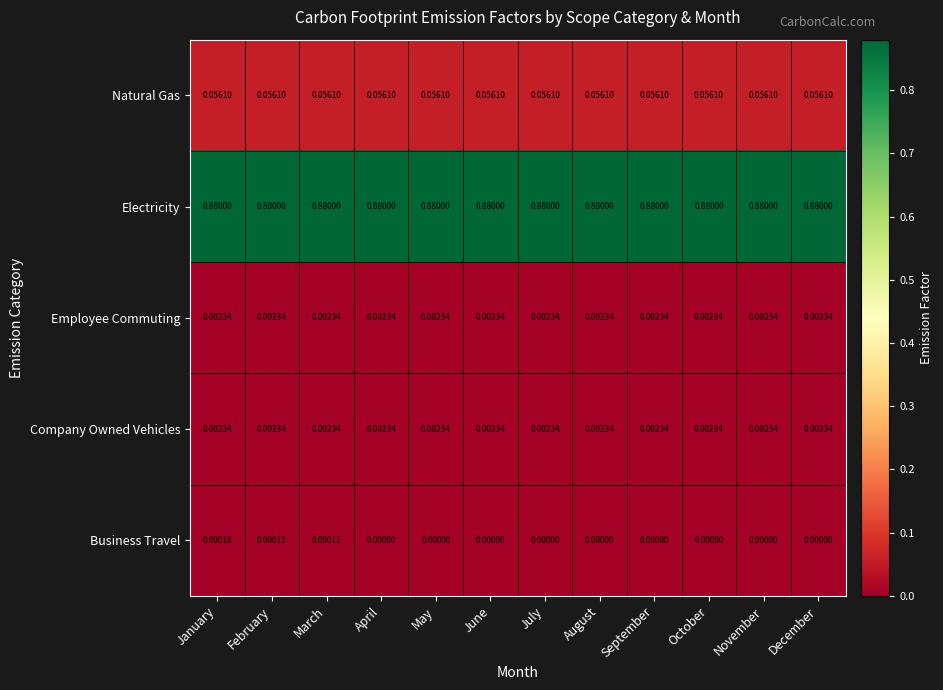

Which series has the largest total across all categories?

Electricity